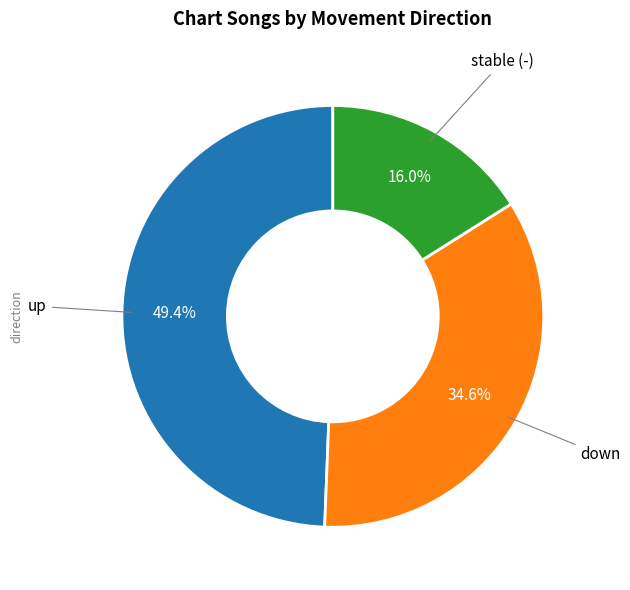

Is there a majority slice in this chart?

No